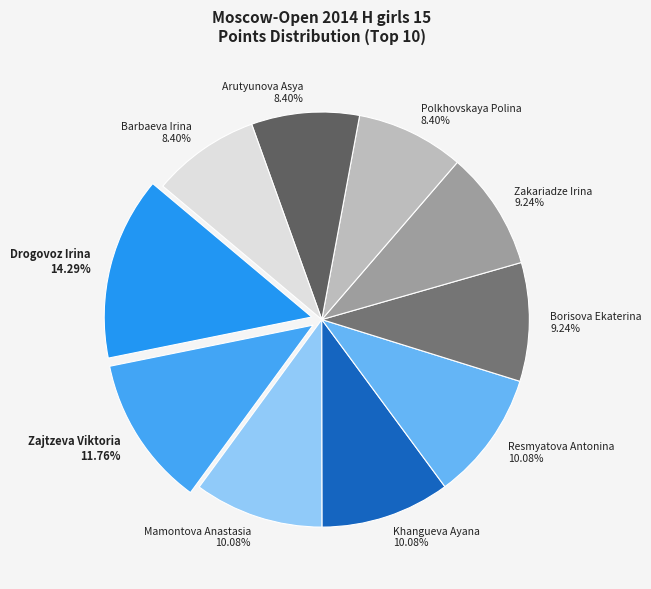

To the nearest percent, what is the difference between the largest and smallest slice percentages?

6%